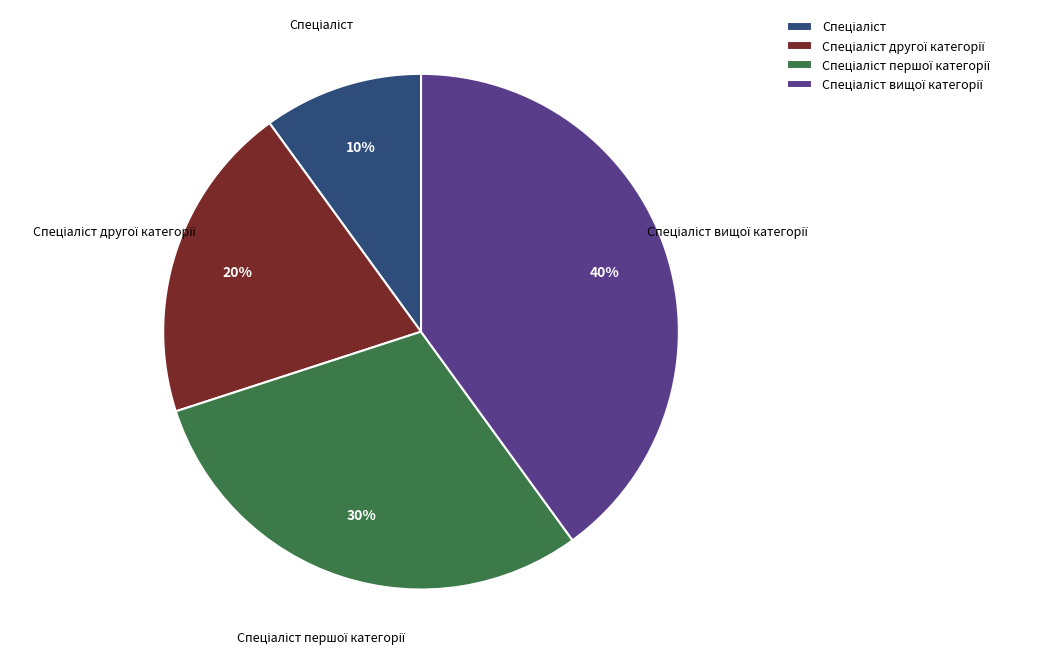

To the nearest percent, what is the difference between the largest and smallest slice percentages?

30%